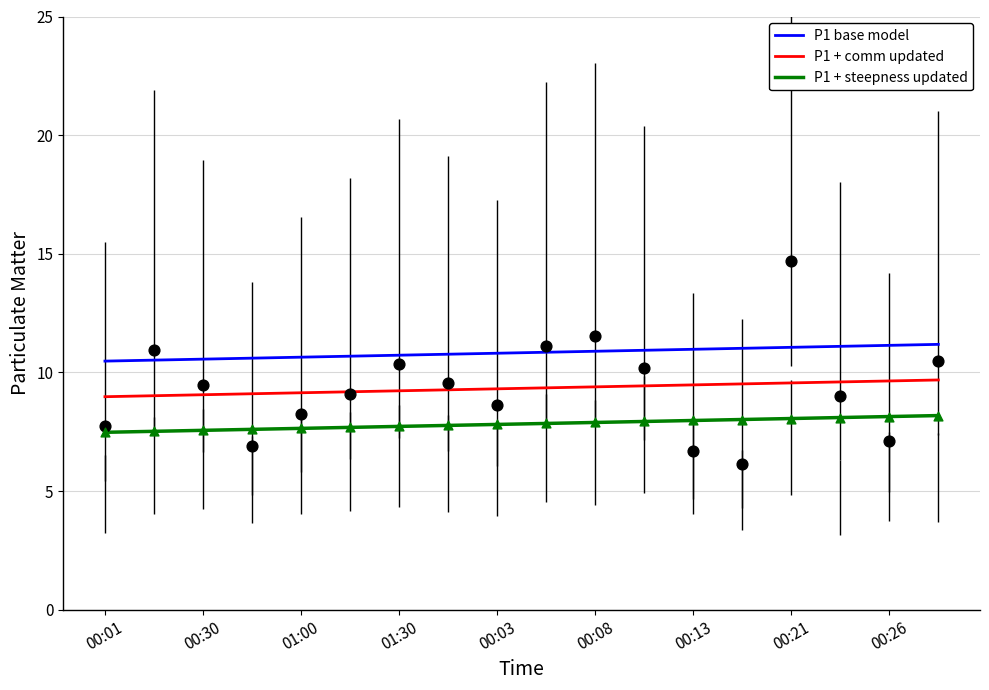

Which series has the widest spread of Y values?

P1 base model